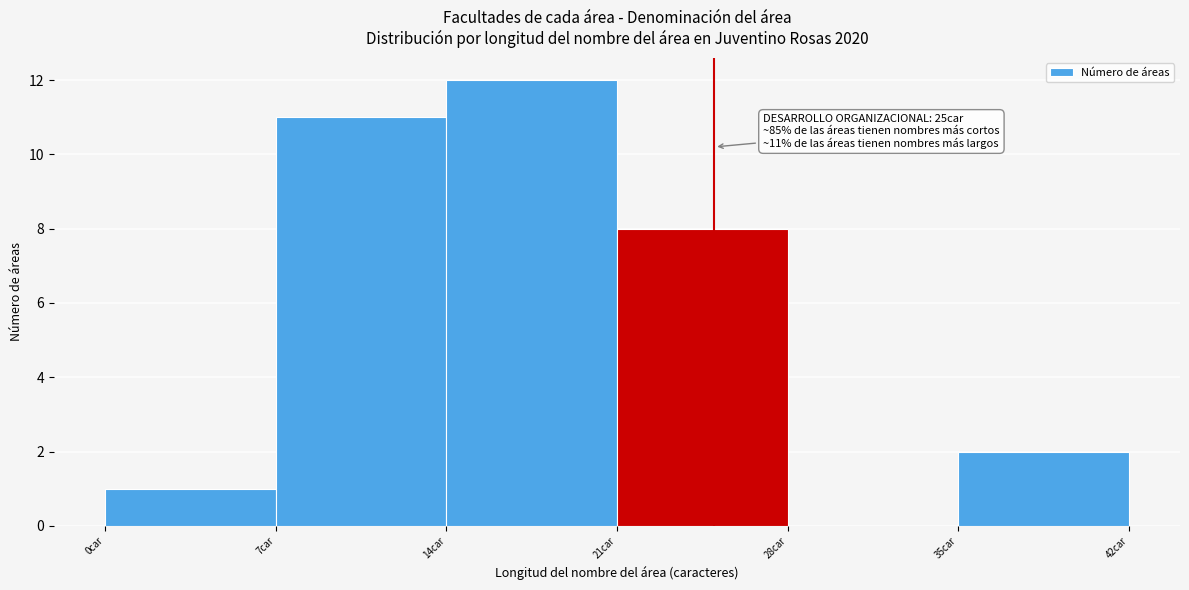

Which range on the x-axis has the tallest bar?

14 to 21